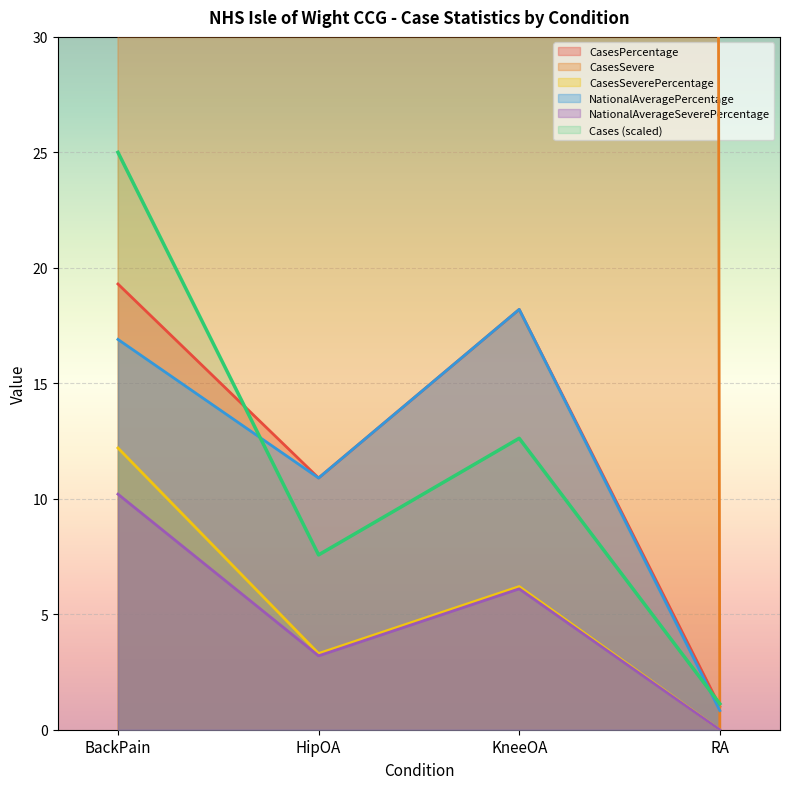

True or false: CasesPercentage has a value of 19.3 at BackPain.

True